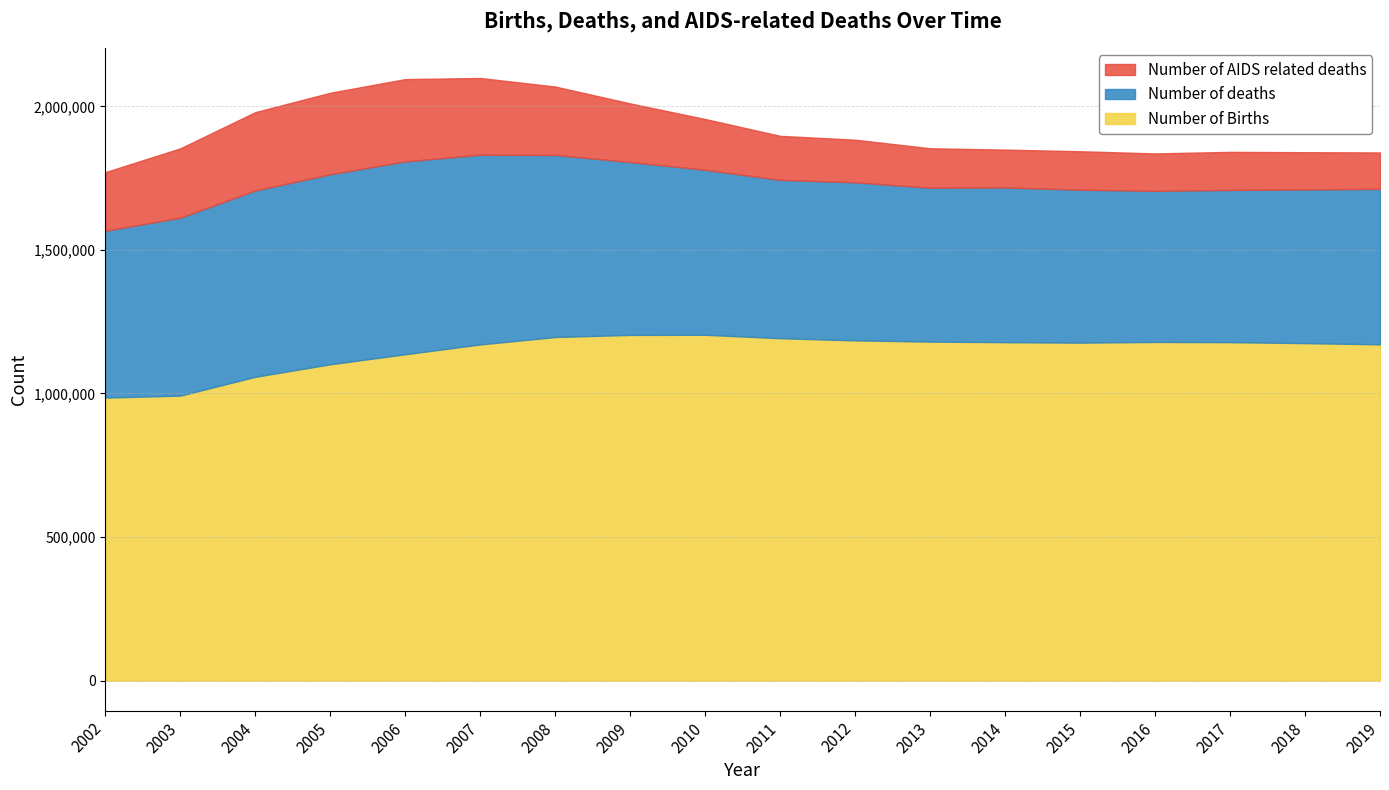

What is the value of the Number of deaths point at the 6th from the left?

660794